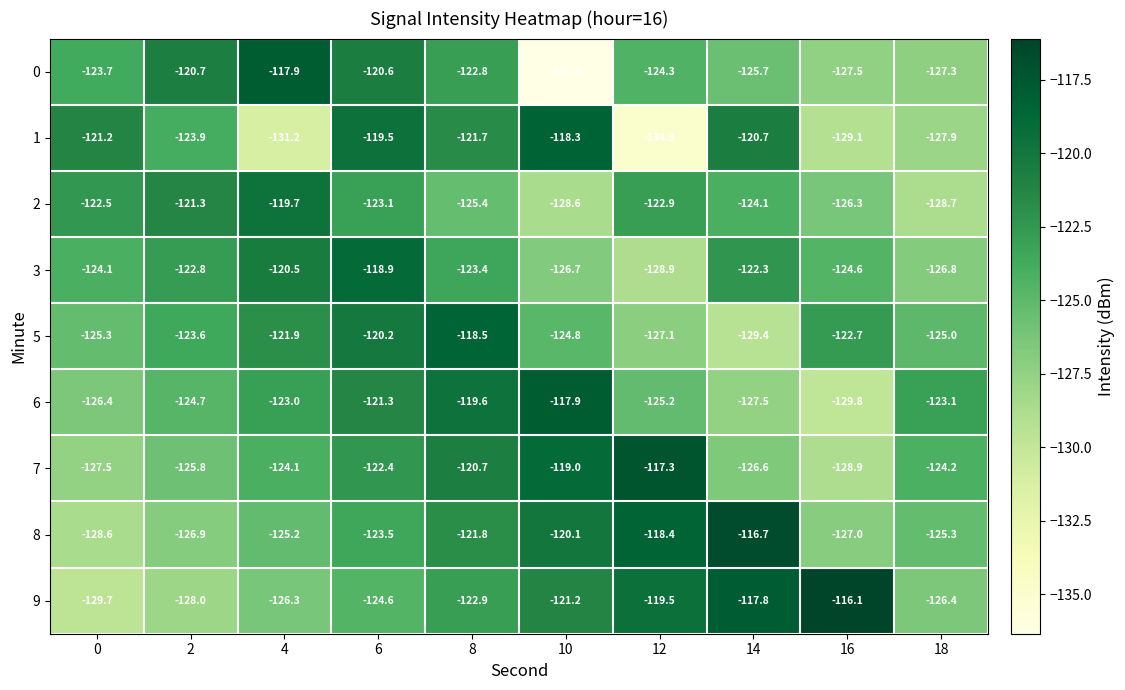

How many values in the 8 series exceed -123?

4